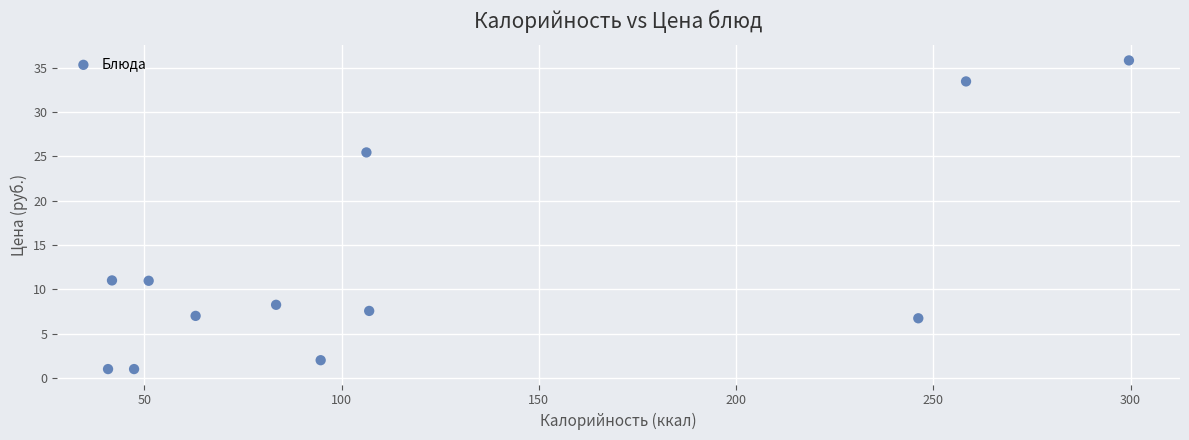

What is the range of X values (max minus min)?

258.8